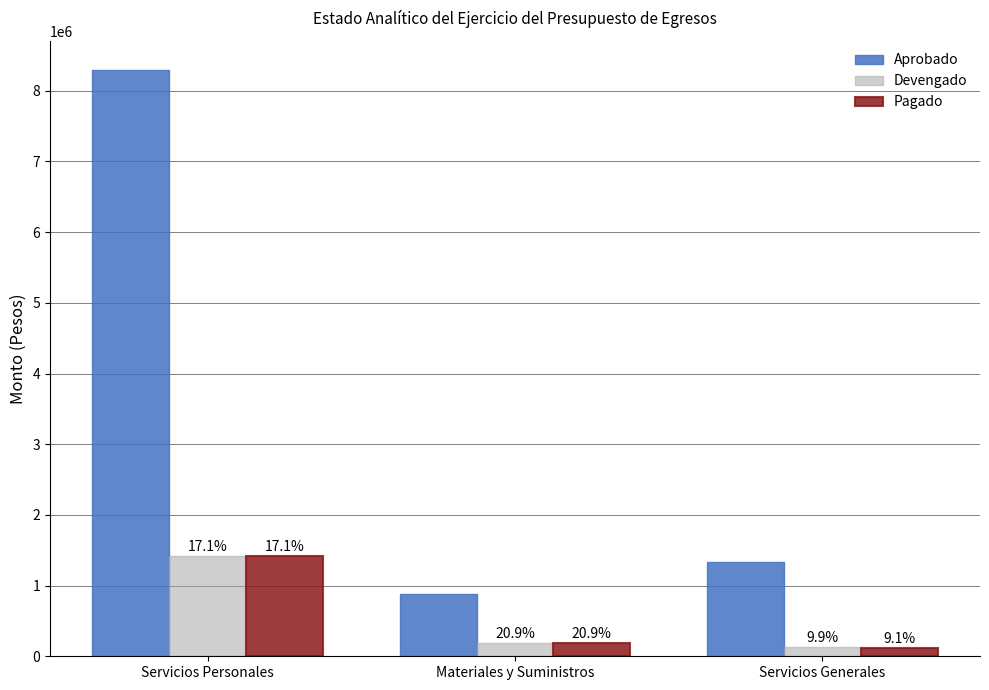

List the series in order of their peak value, lowest first.

Devengado, Pagado, Aprobado